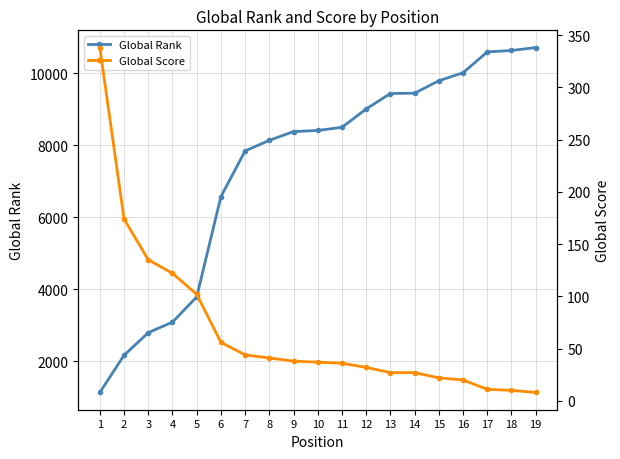

What is the smallest value displayed?

8